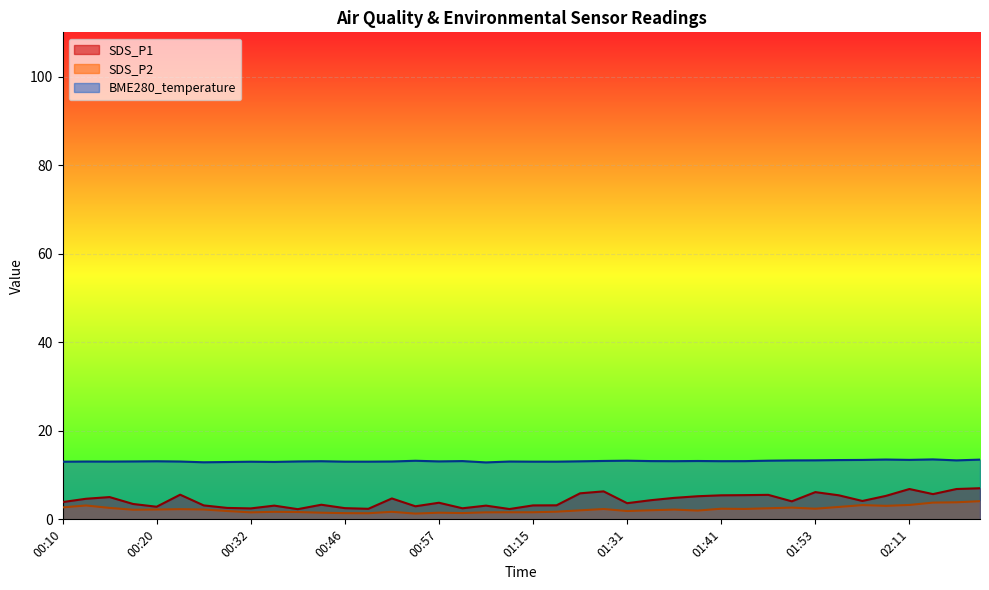

At which category is the sum across all series the highest?

02:27